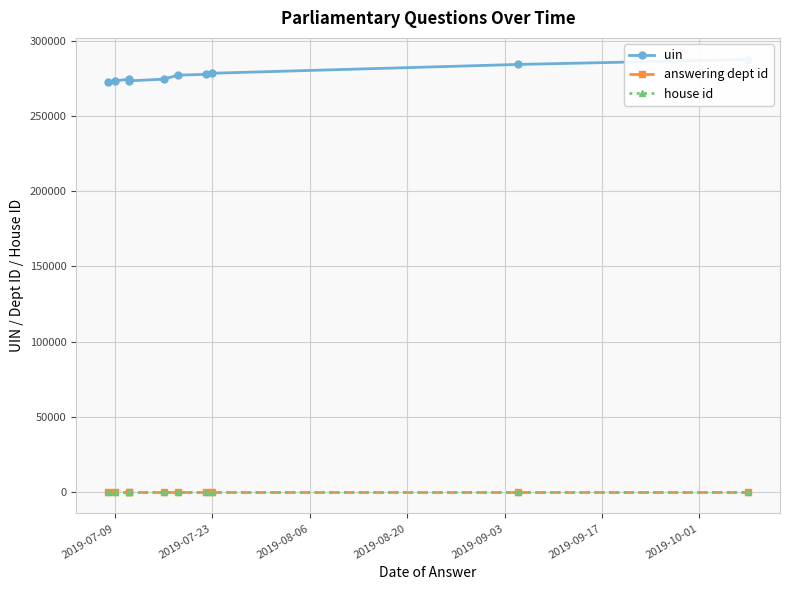

Which series has the largest range (max minus min)?

uin